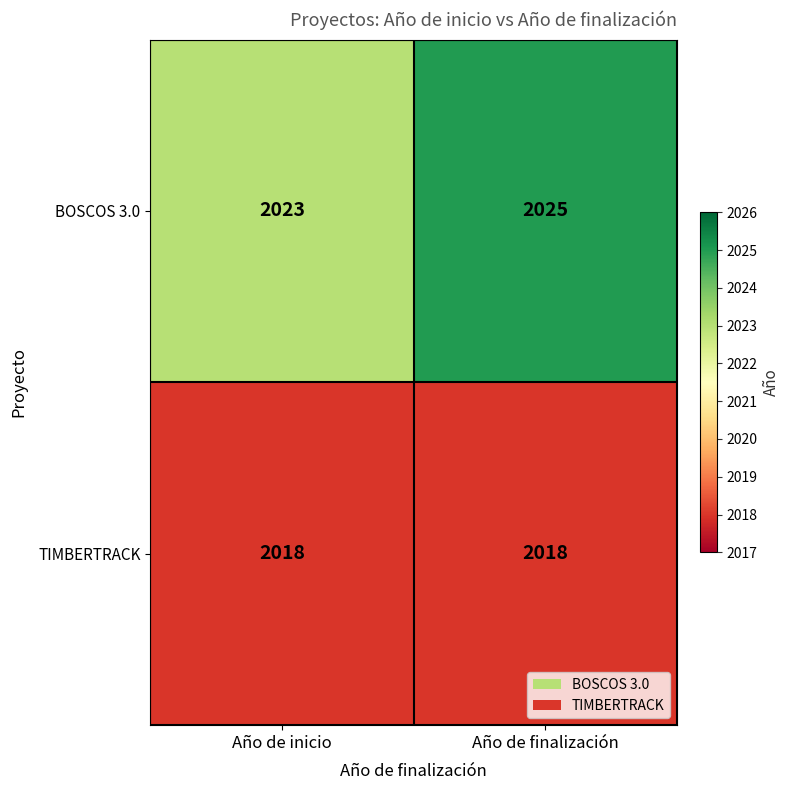

List the series in order of their overall mean, lowest first.

TIMBERTRACK, BOSCOS 3.0